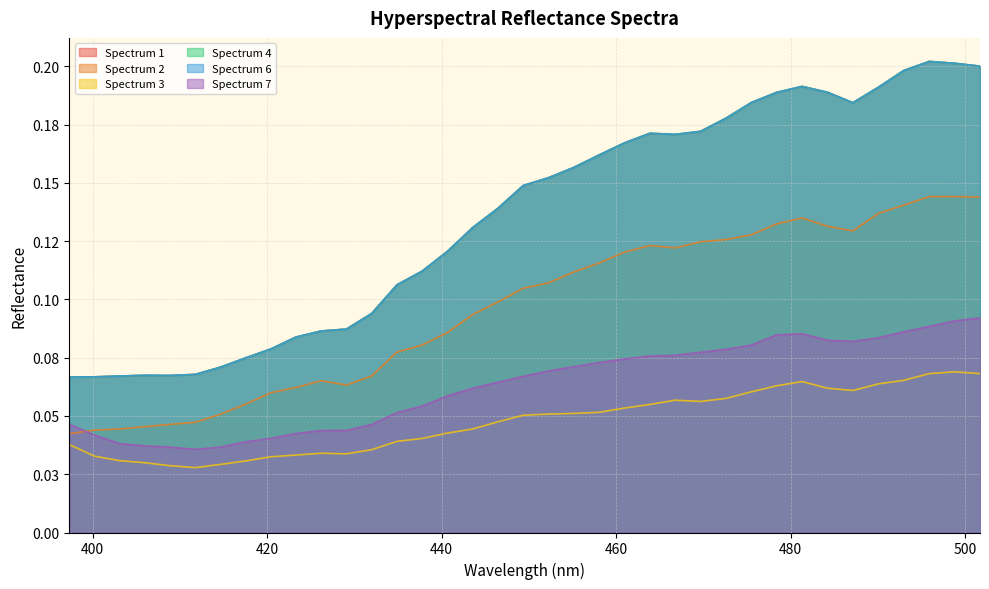

What is the value of the Spectrum 7 point at the 28th from the left?

0.1